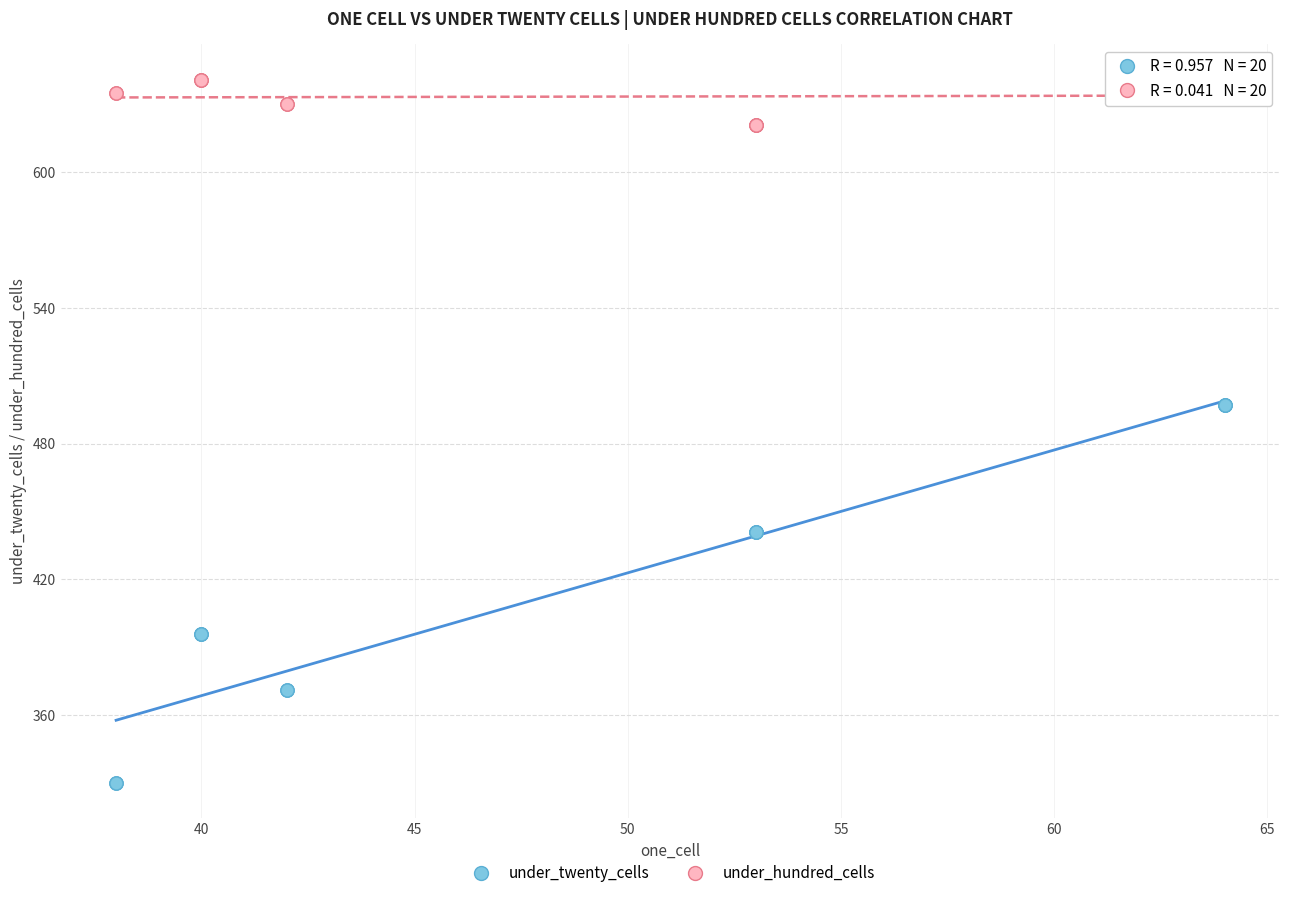

What are all the series names shown in the legend?

under_twenty_cells, under_hundred_cells